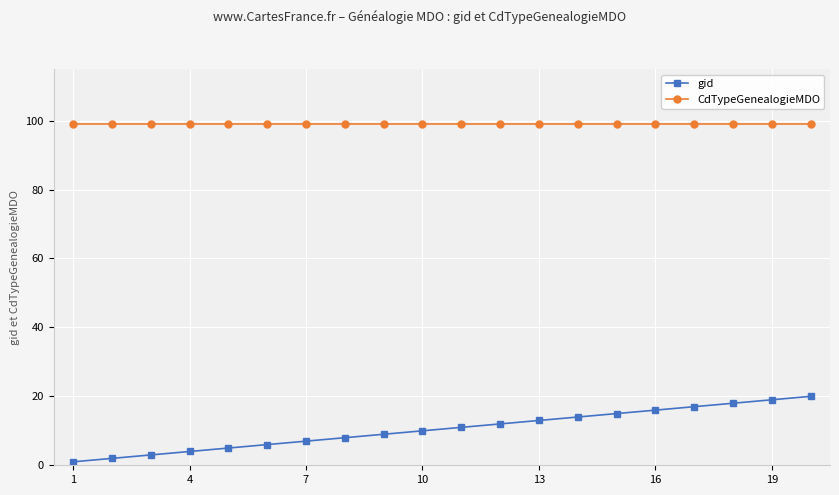

Which series has the largest total across all categories?

CdTypeGenealogieMDO